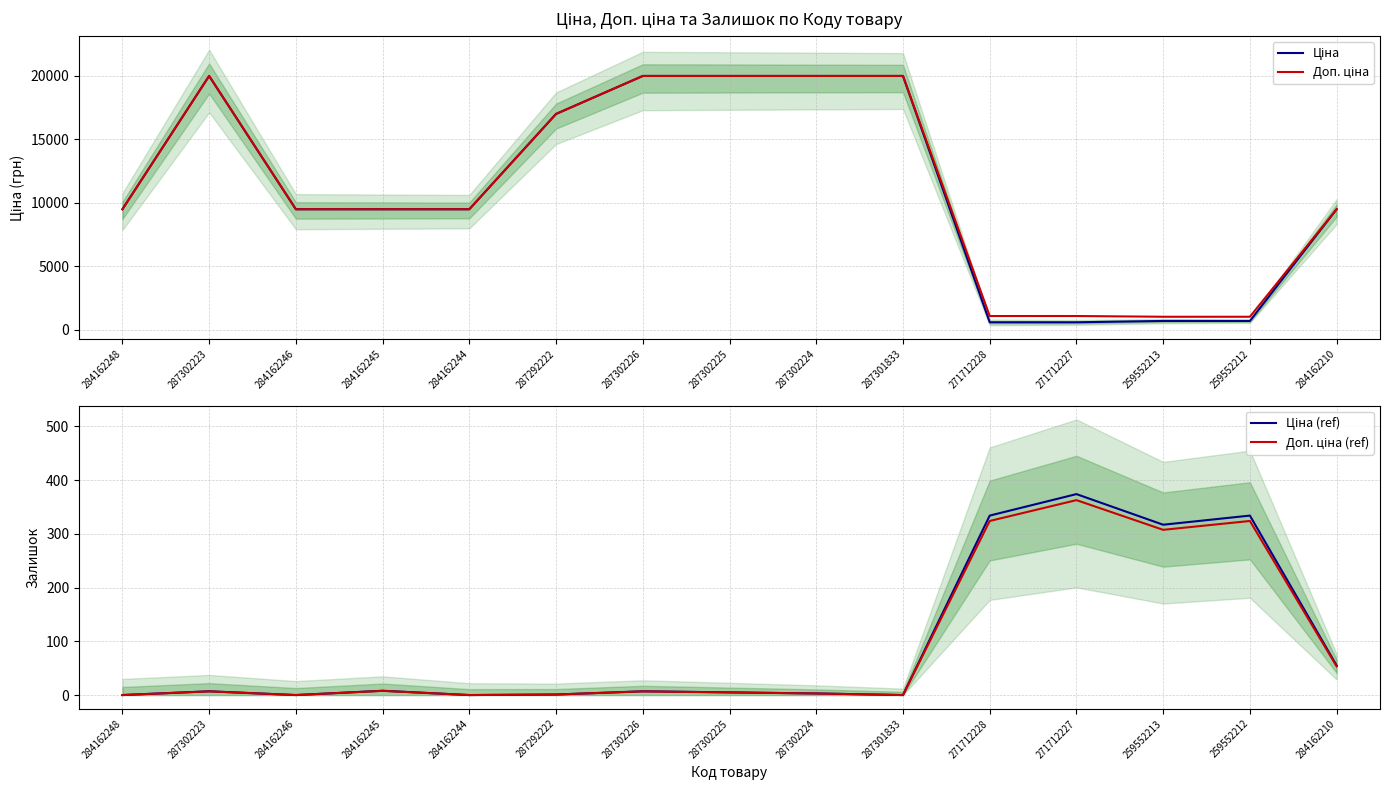

The Доп. ціна (ref) series shows 0.0 at 284162244. True or false?

True